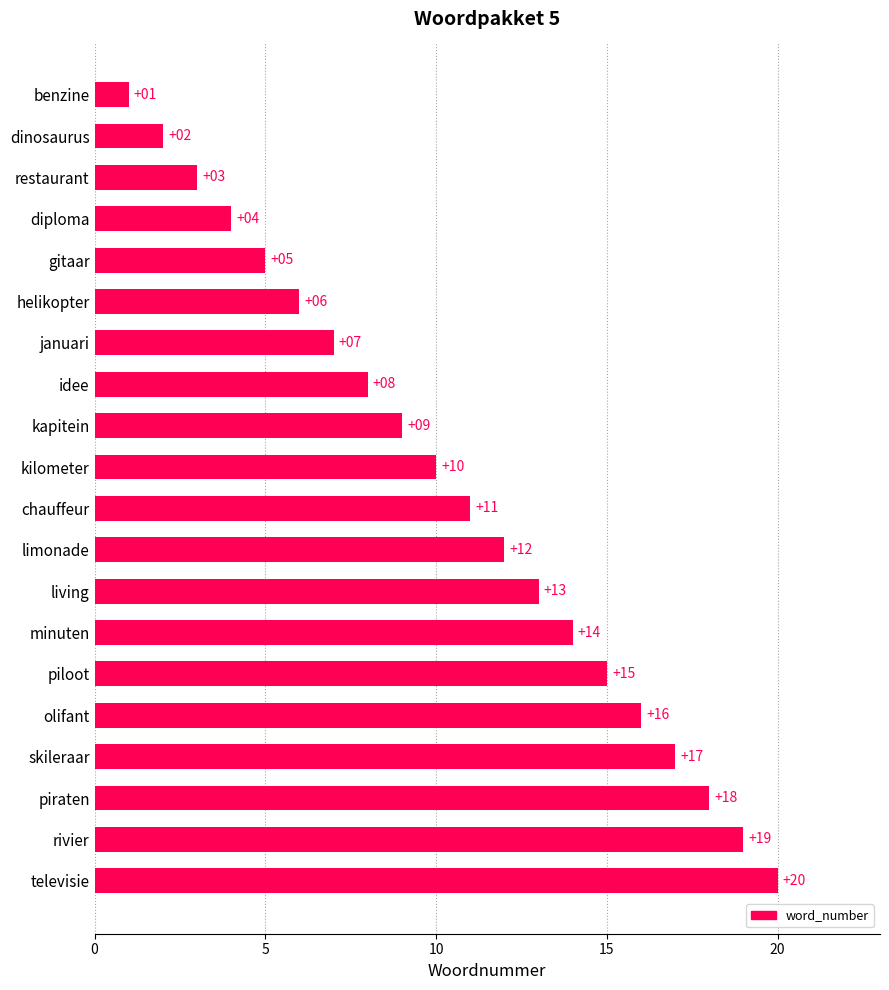

What is the label of the 8th bar from the top?

idee